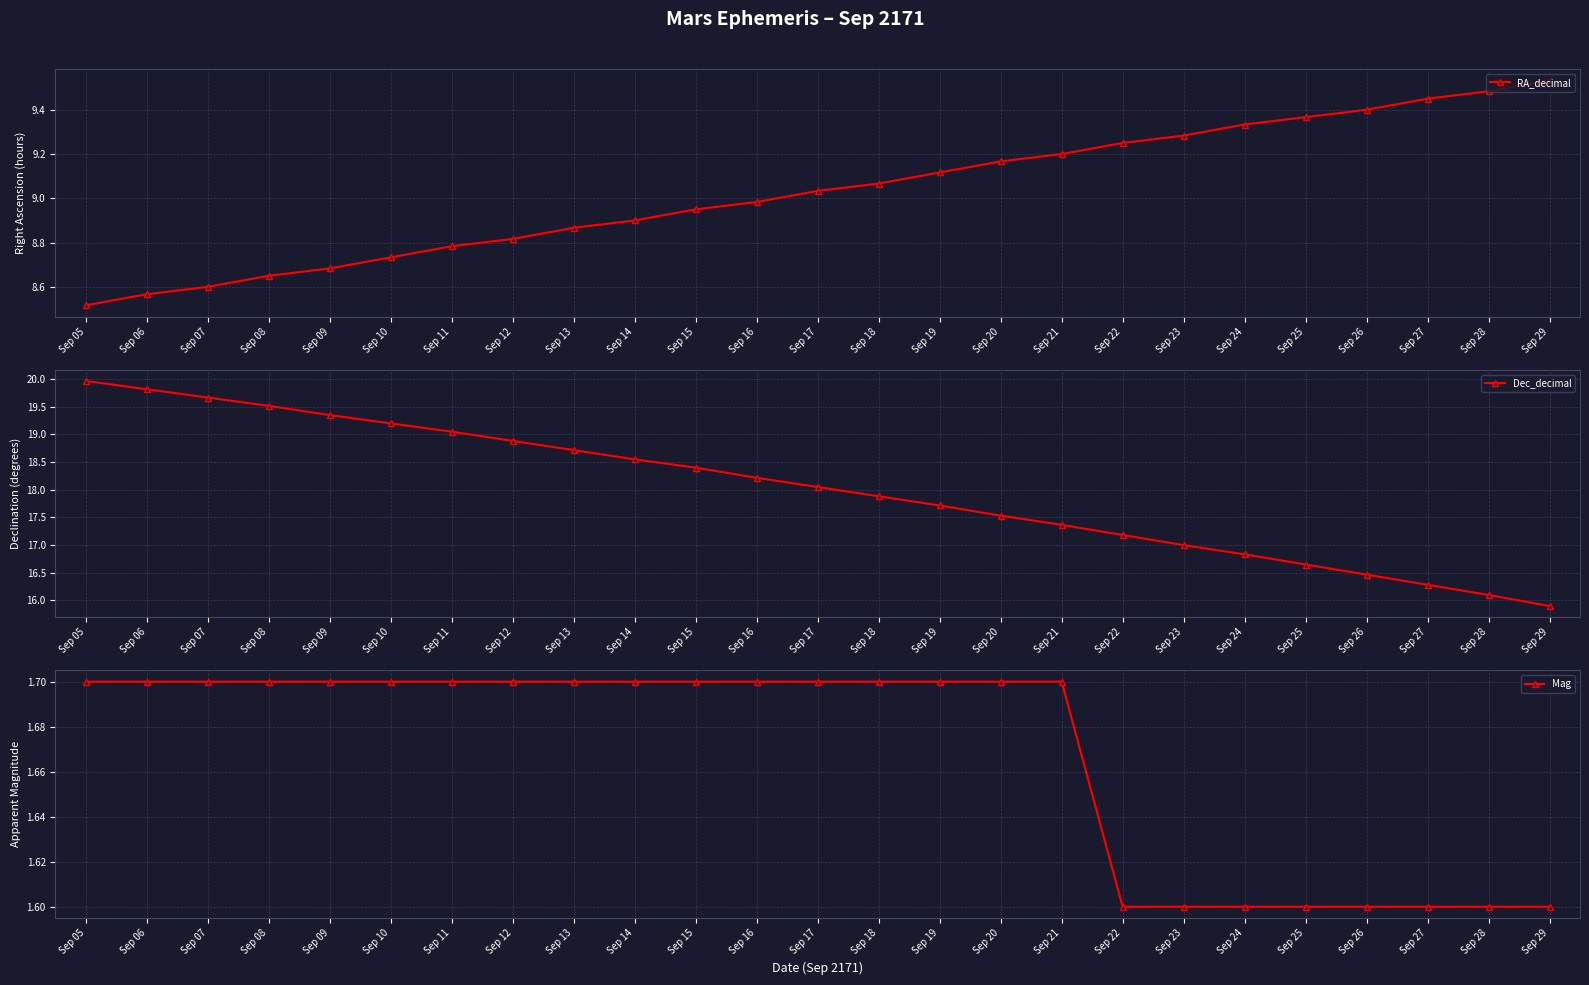

How many data points in RA_decimal are above 9?

13